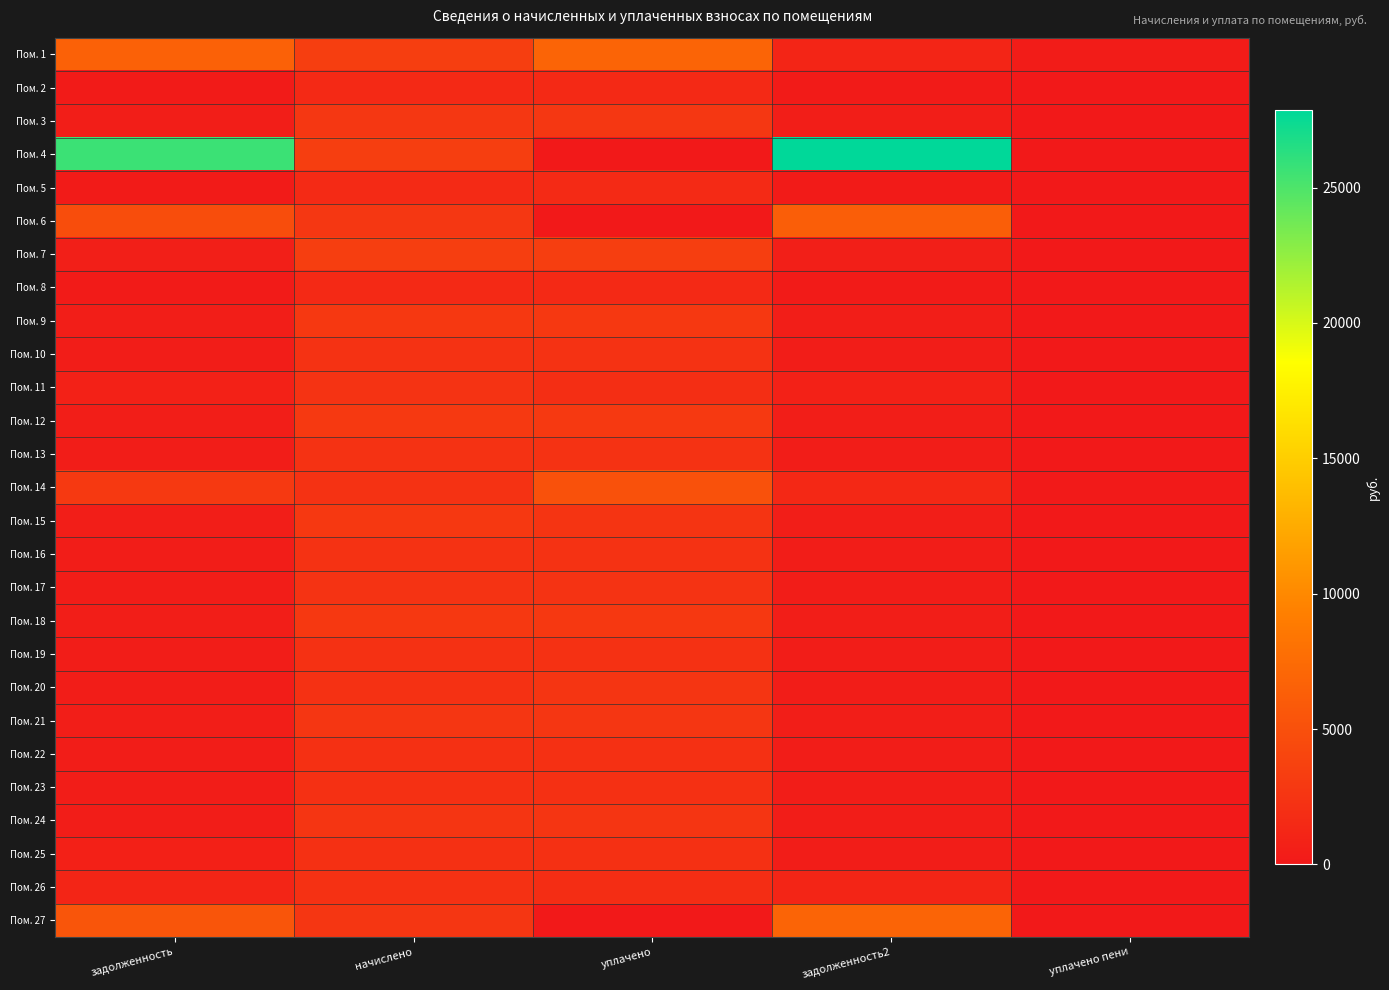

How many series are shown in this chart?

27